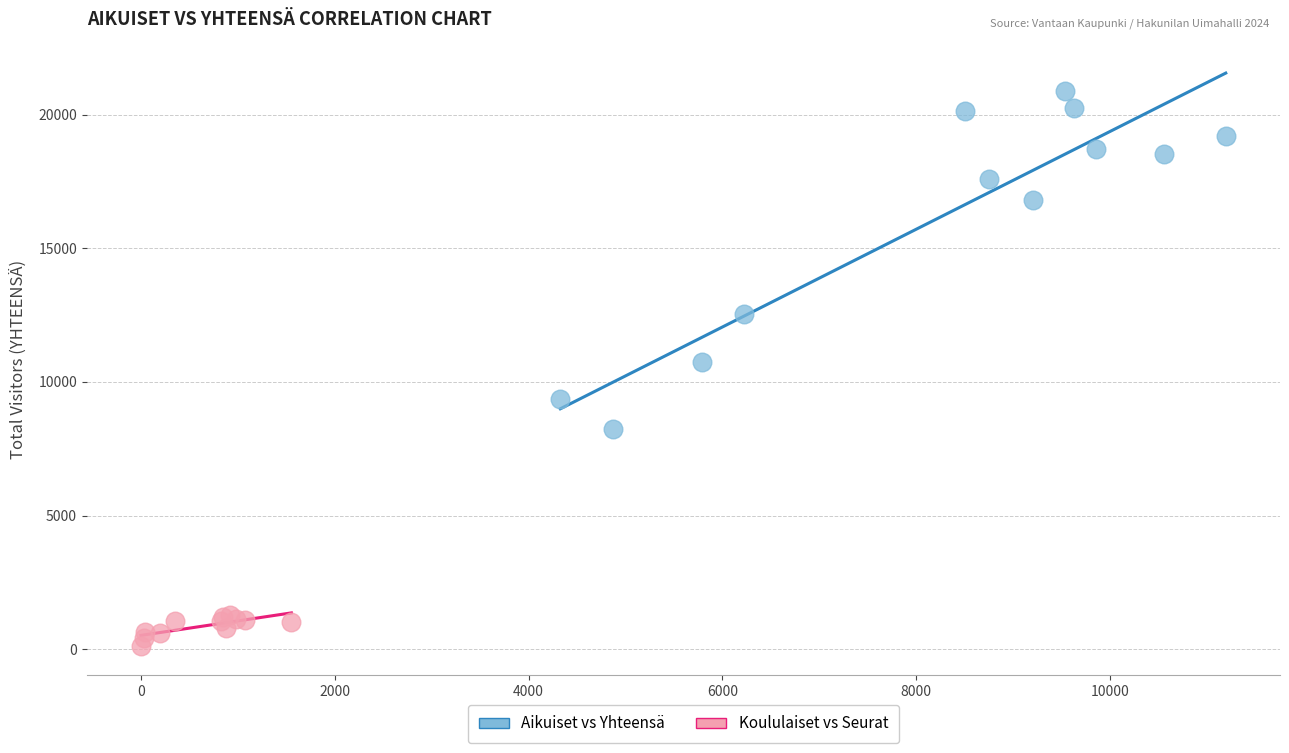

Which series reaches the maximum Y coordinate?

Aikuiset vs Yhteensä